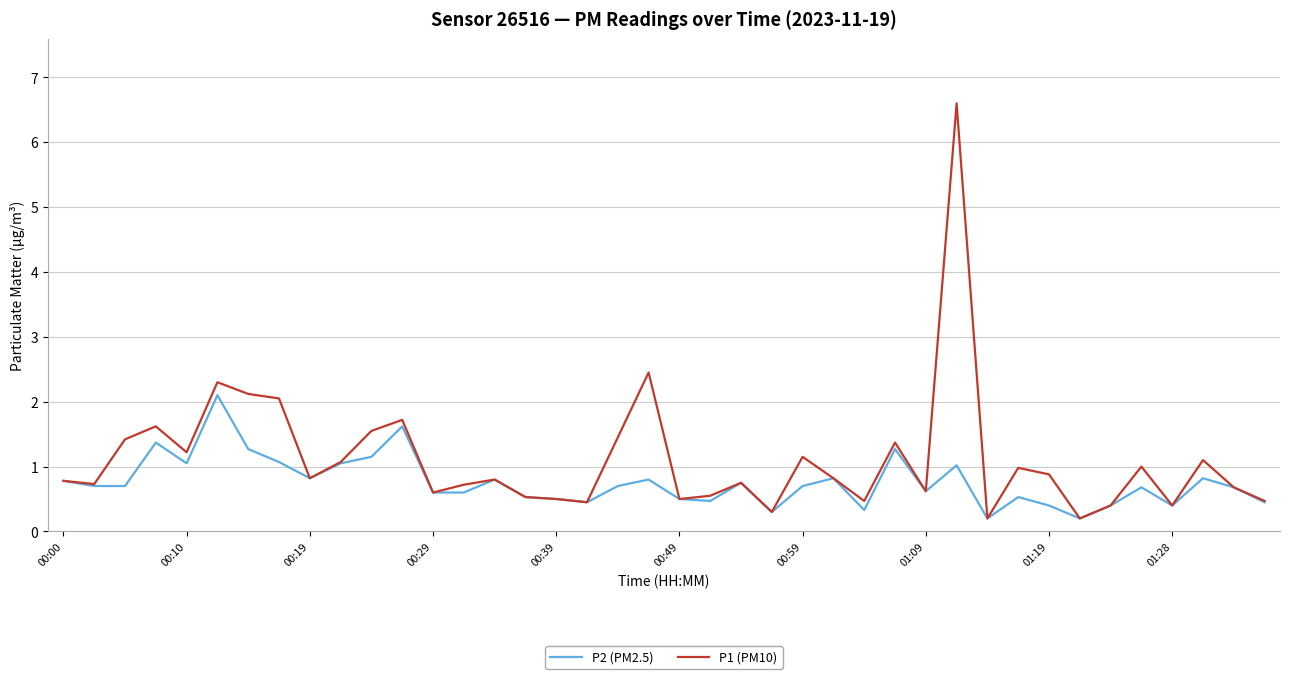

What is the highest value of the P1 (PM10) series?

6.6